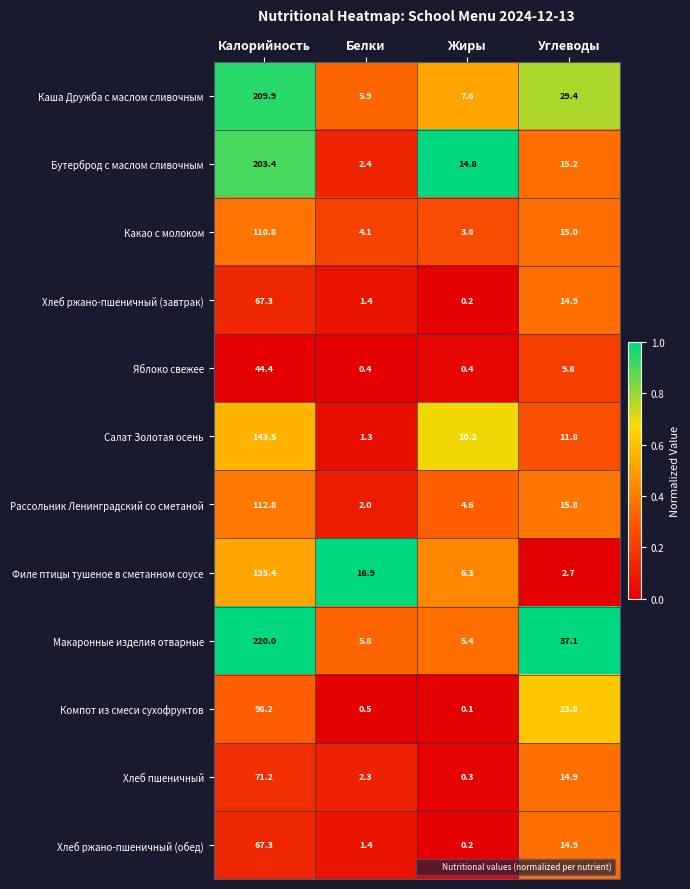

Which series changed the most between Белки and Углеводы?

Макаронные изделия отварные